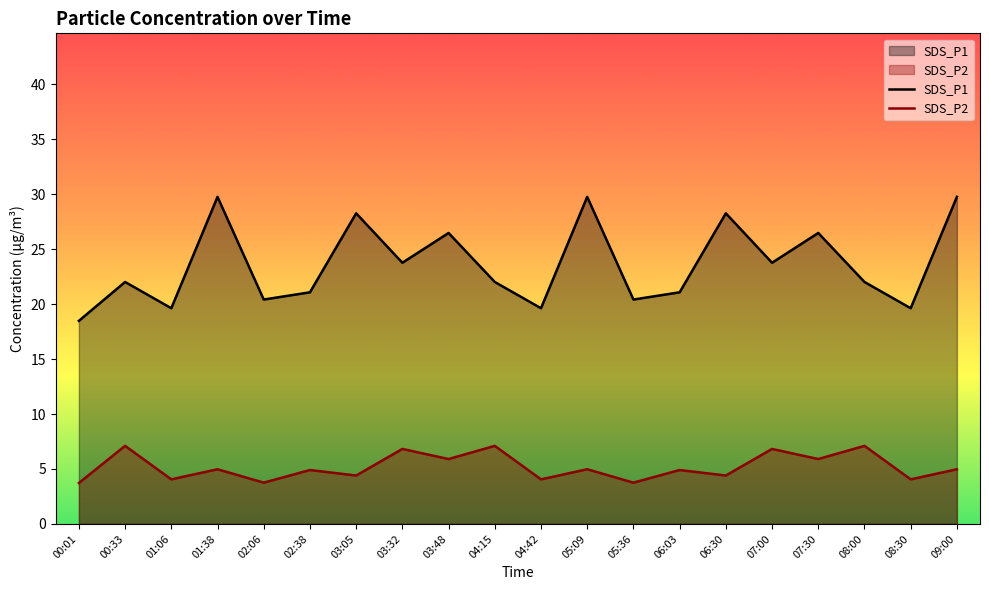

At which category does SDS_P1 reach its first local peak?

00:33